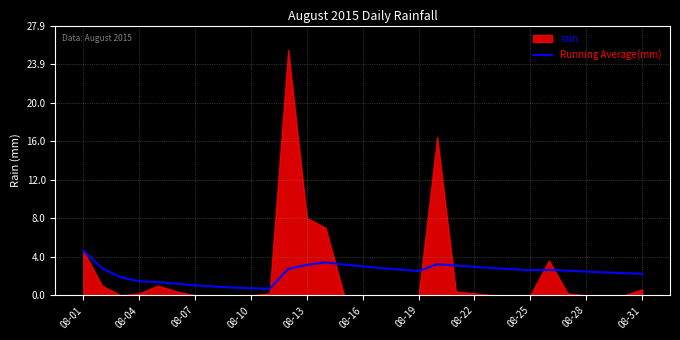

At which label does Running Average(mm) reach its peak?

08-01